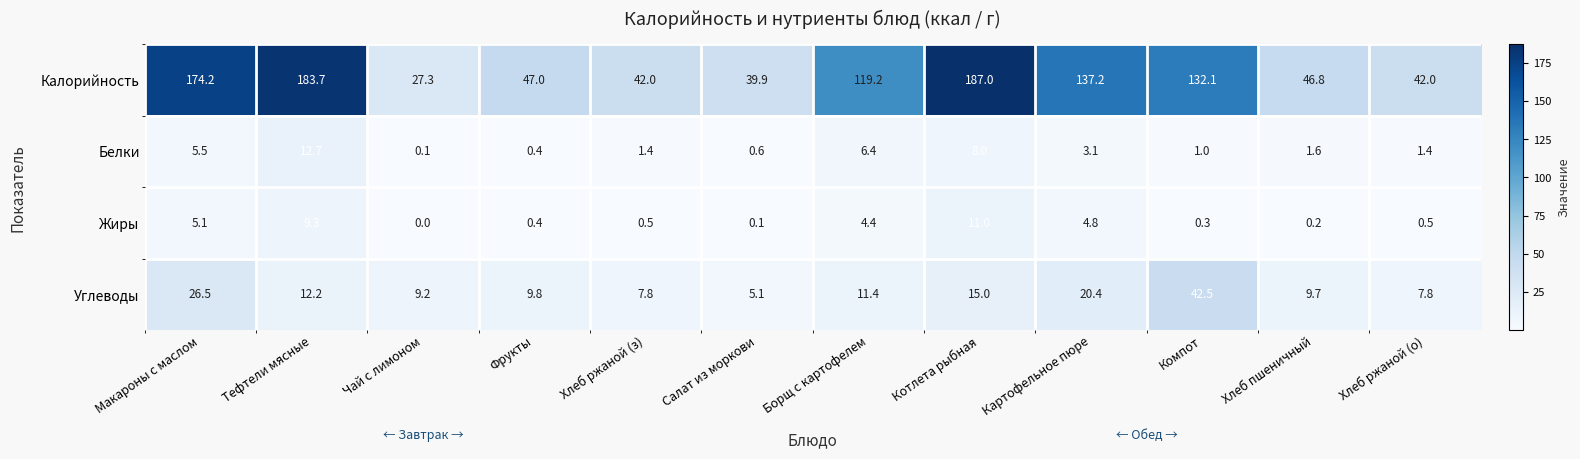

List the series in order of their peak value, highest first.

Калорийность, Углеводы, Белки, Жиры